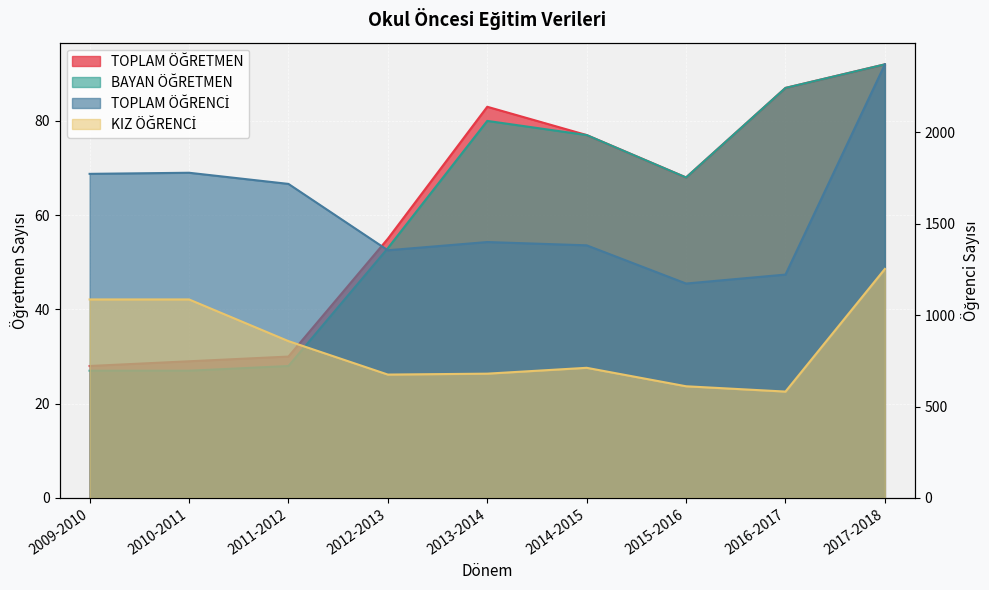

Is the value of KIZ ÖĞRENCİ at 2016-2017 greater than the value of TOPLAM ÖĞRETMEN at 2015-2016?

Yes